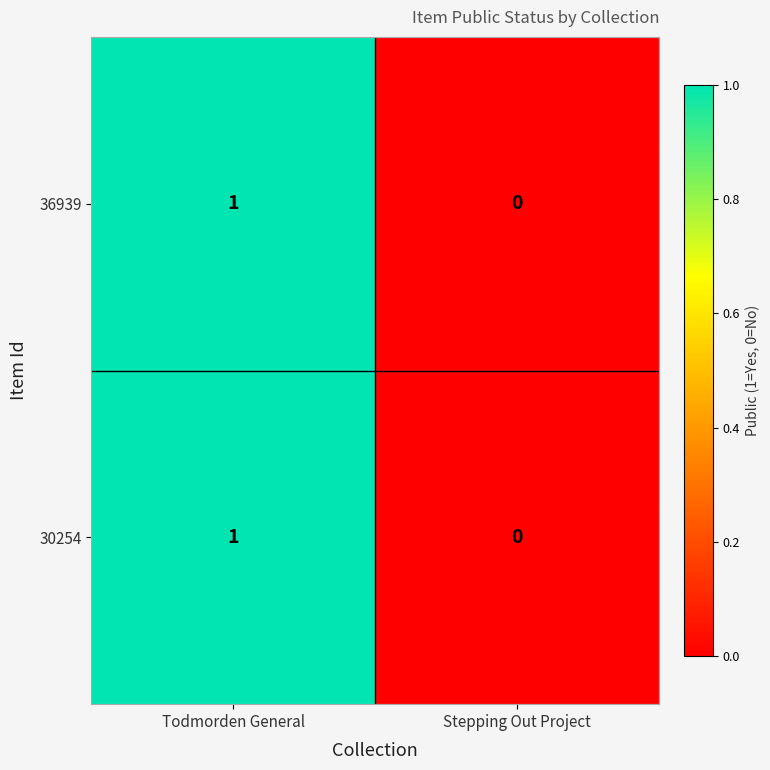

Reading left to right, list all the values displayed in this chart.

36939: 1	0
30254: 1	0